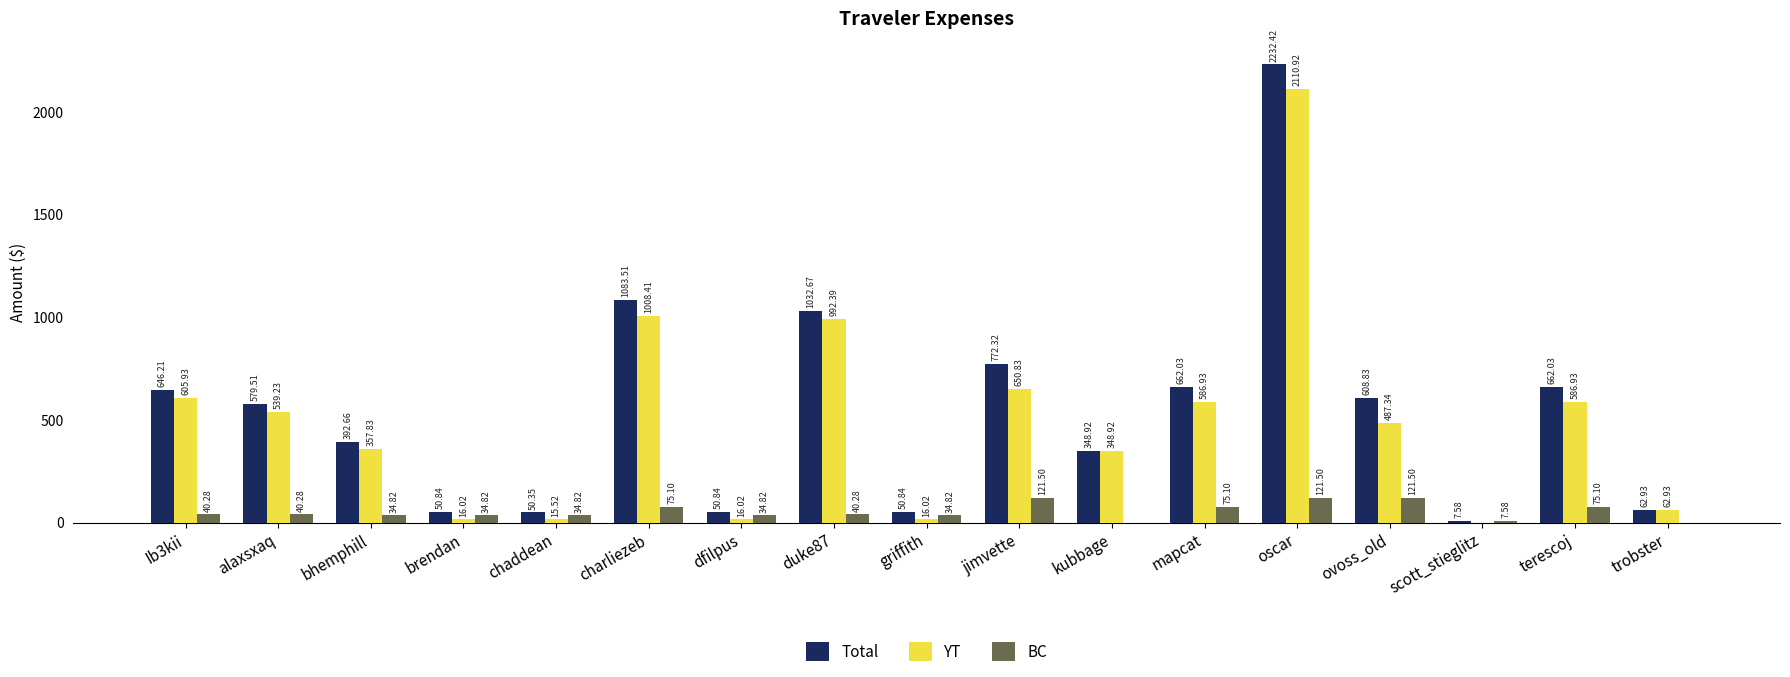

True or false: YT has a value of 611.7 at duke87.

False